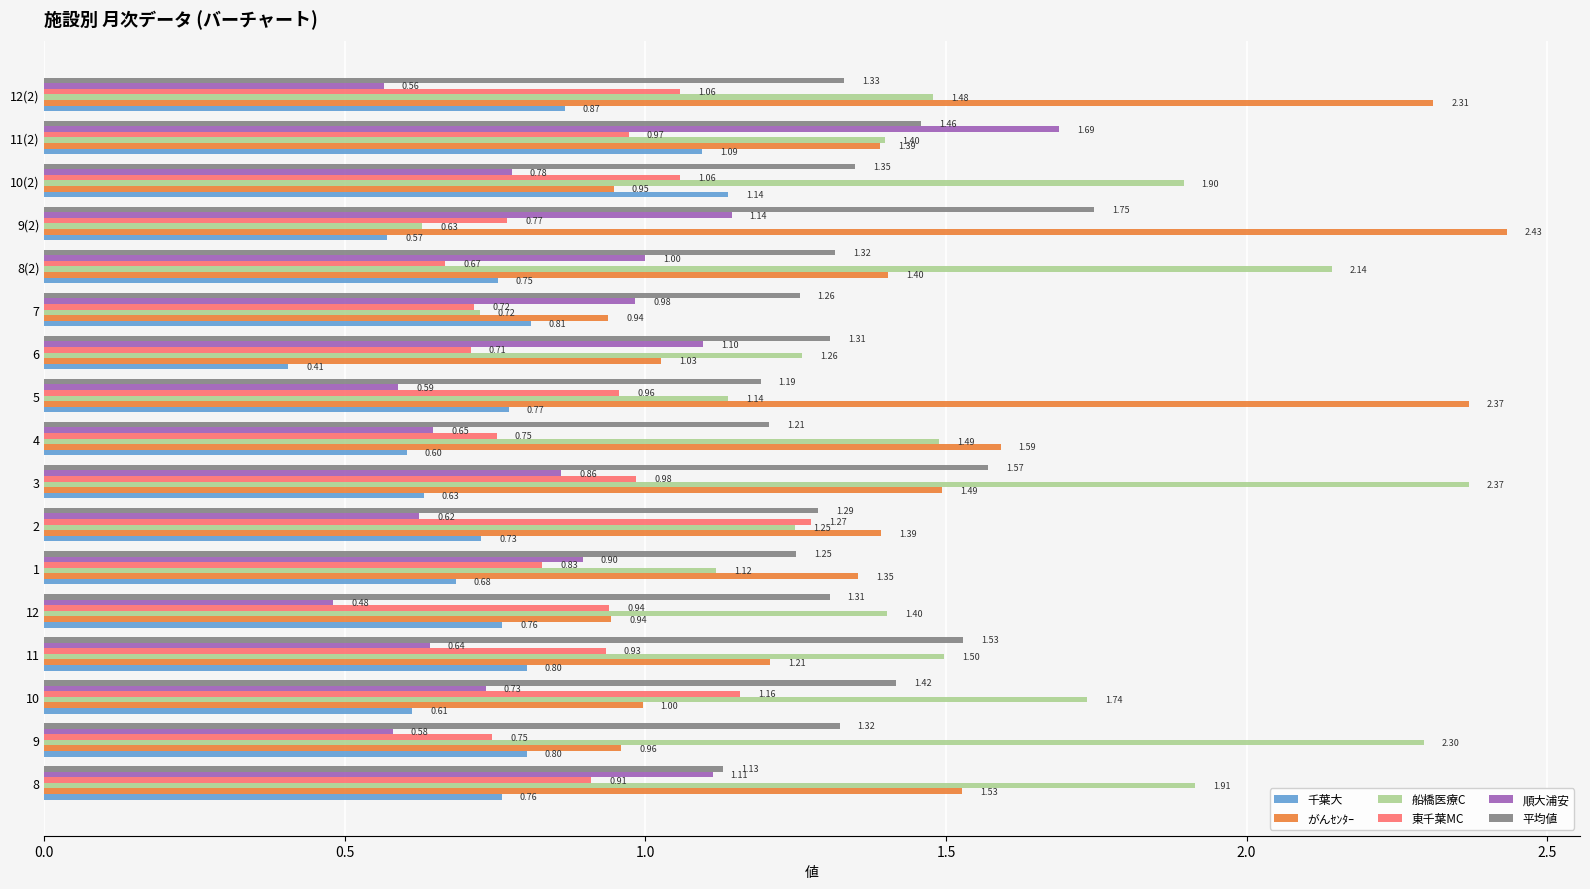

Which series has the largest range (max minus min)?

船橋医療C